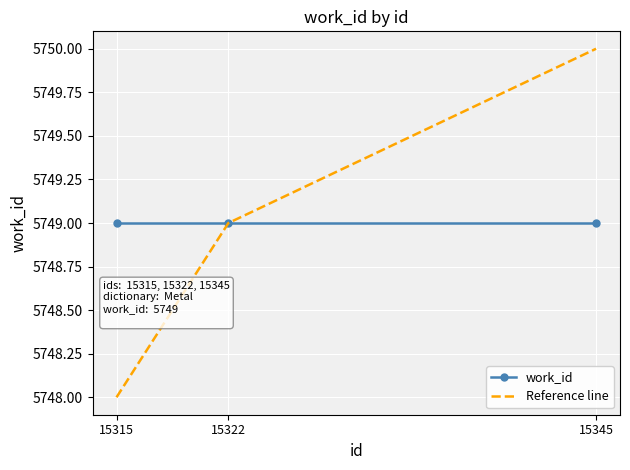

True or false: work_id has a value of 7506 at 15315.

False